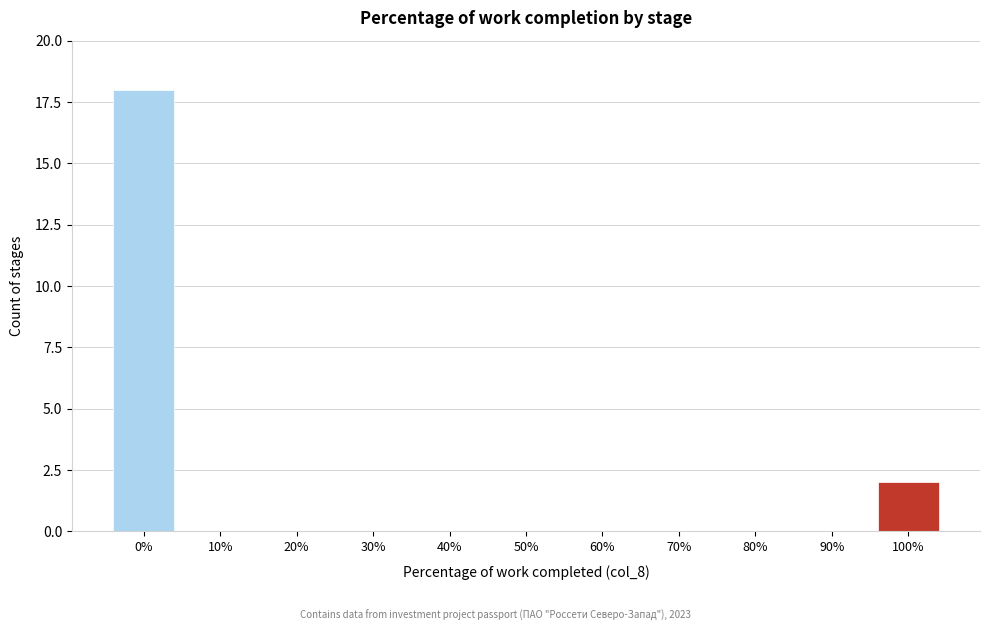

Reading right to left, what are all the values shown in this chart?

100%=2	90%=0	80%=0	70%=0	60%=0	50%=0	40%=0	30%=0	20%=0	10%=0	0%=18